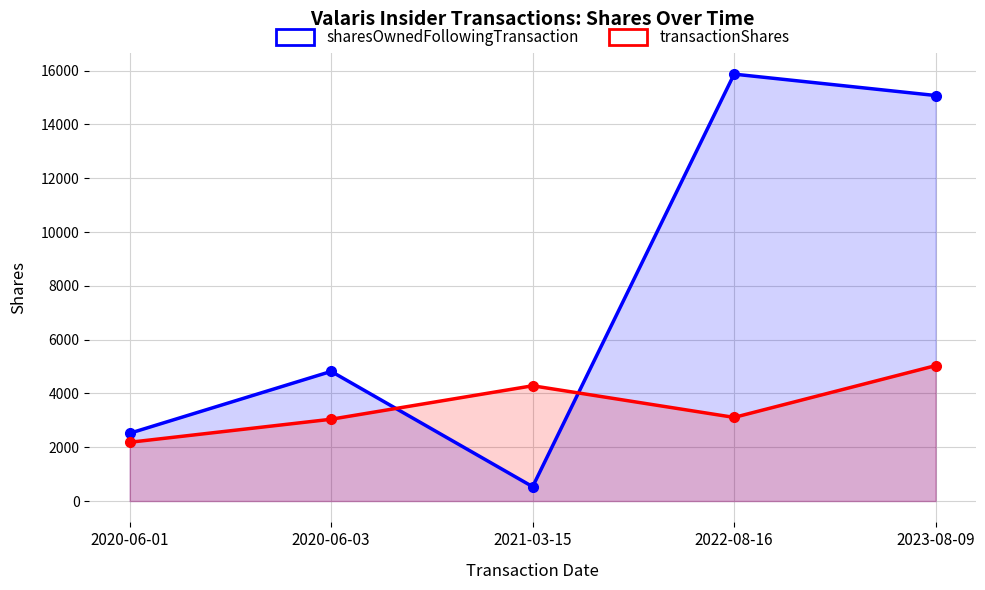

Between 2020-06-01 and 2023-08-09, which is larger?

2023-08-09